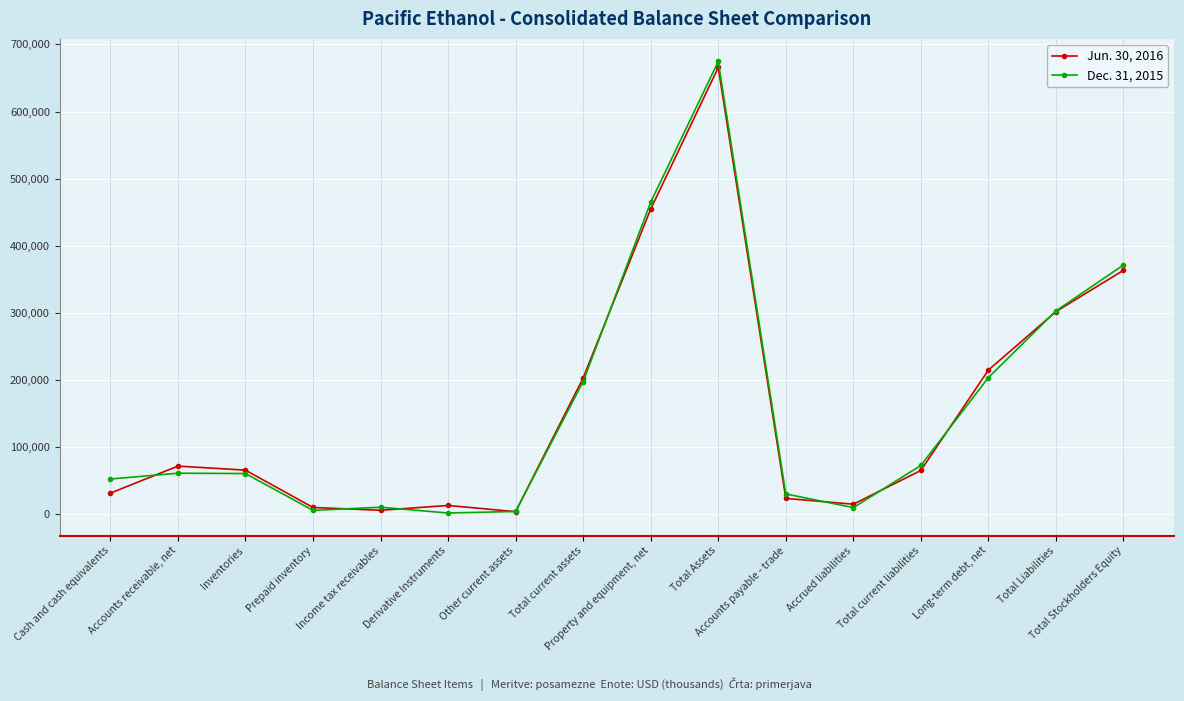

What is the difference between the highest and lowest values at Prepaid inventory?

4346